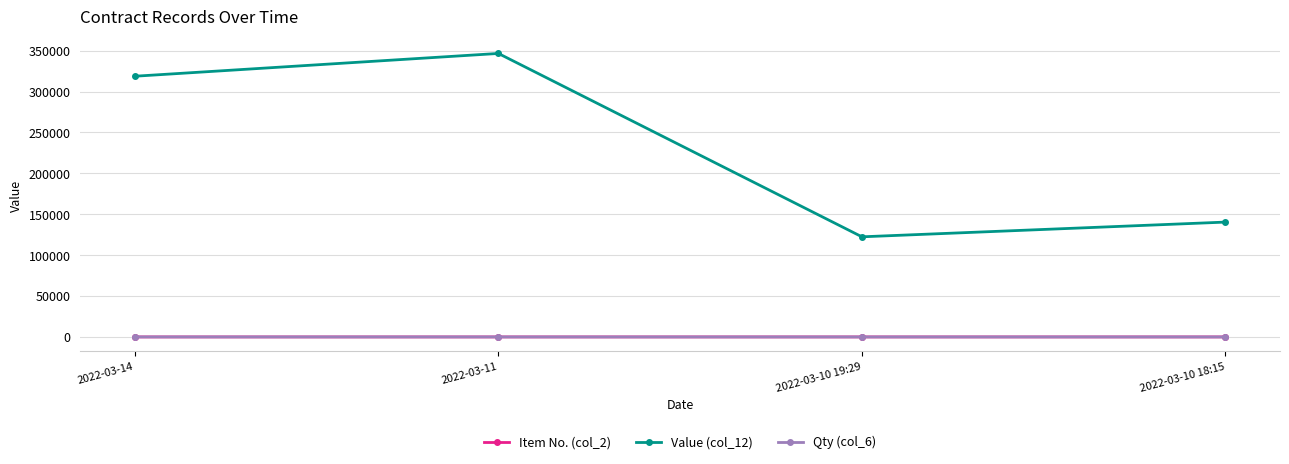

Is this an area chart (filled region under the line)?

No